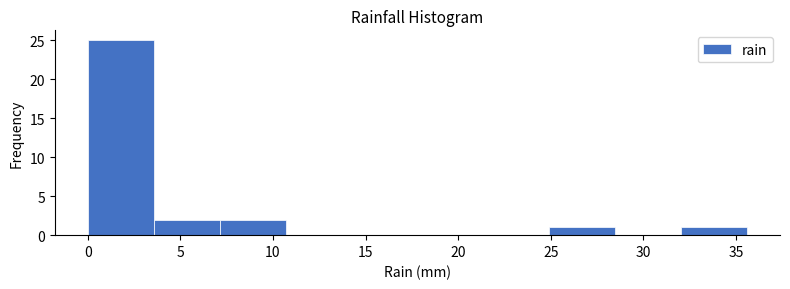

How tall is the bar that spans 32.0 to 35.5 on the x-axis? Neither the bar edges nor the heights are printed on the chart, so give them approximately, as read against the axes.

1